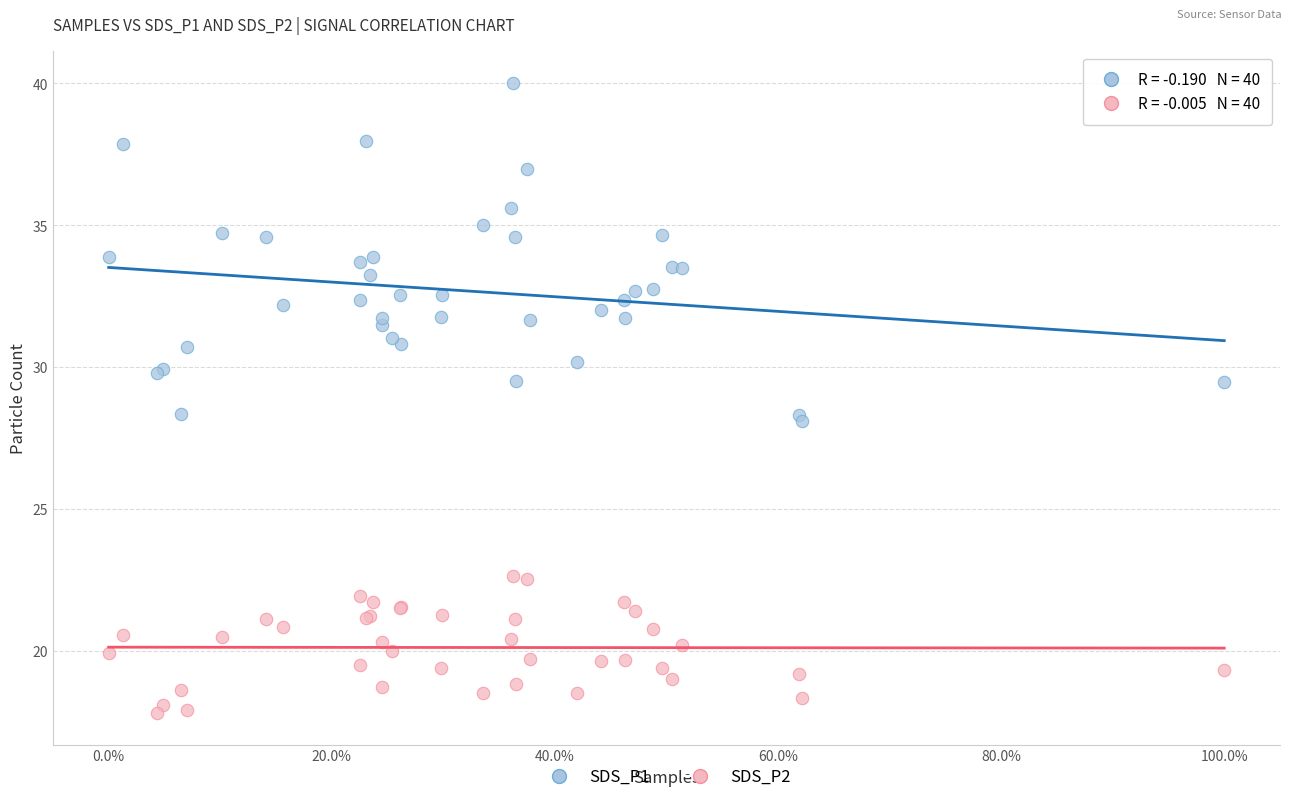

Which series has the widest spread of Y values?

SDS_P1